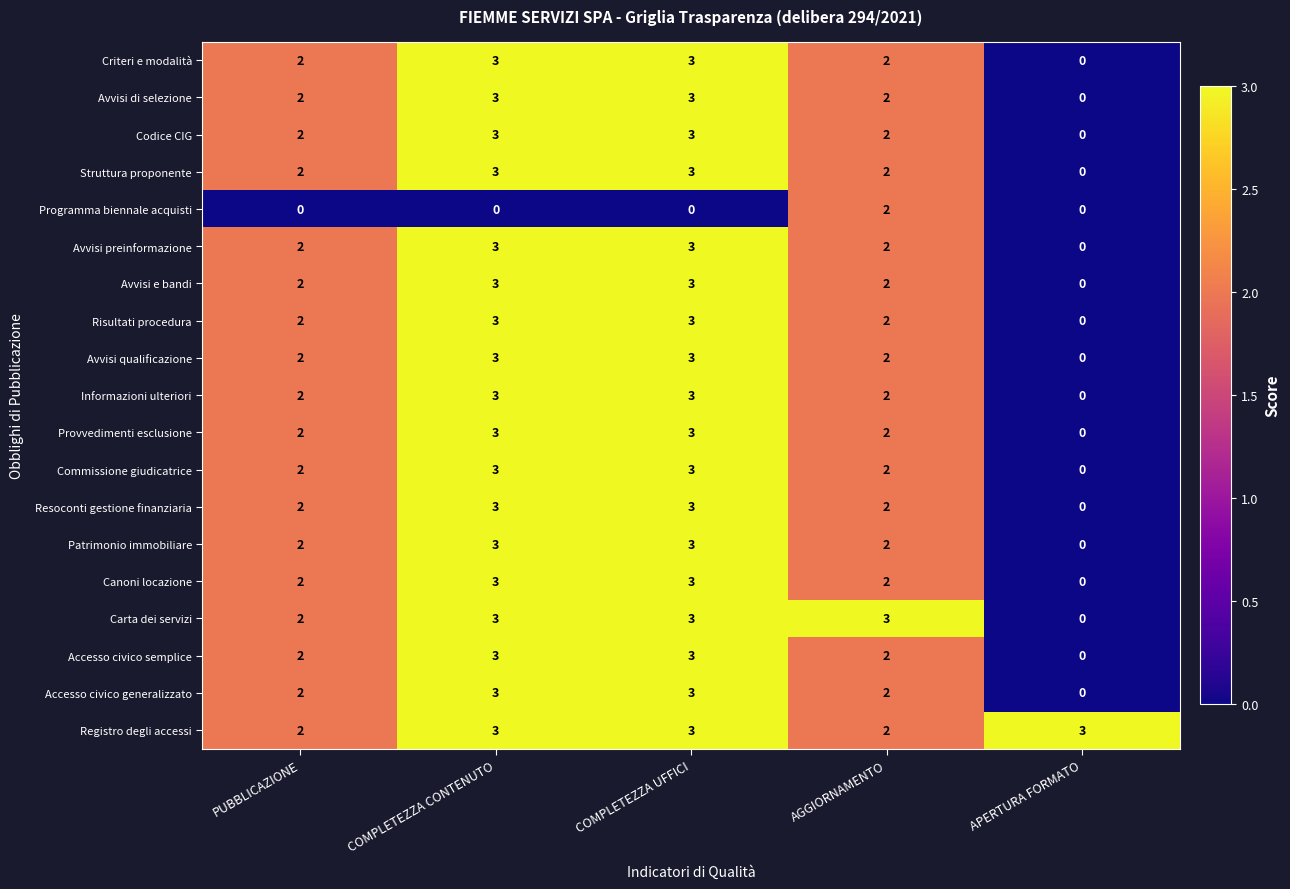

Between COMPLETEZZA UFFICI and AGGIORNAMENTO, which series saw the biggest shift?

Programma biennale acquisti